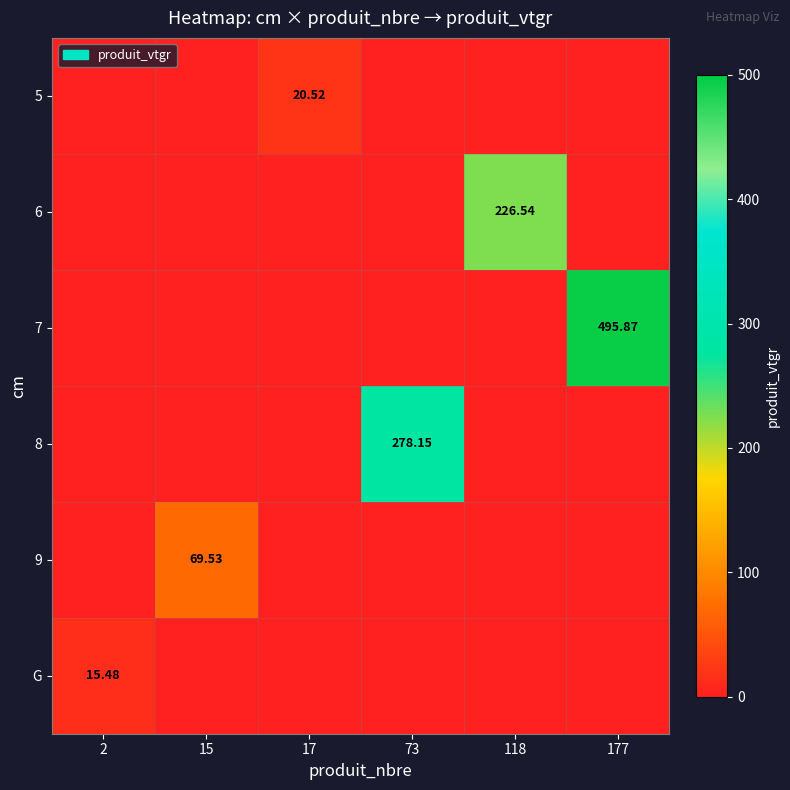

Count the number of categories in the chart.

6